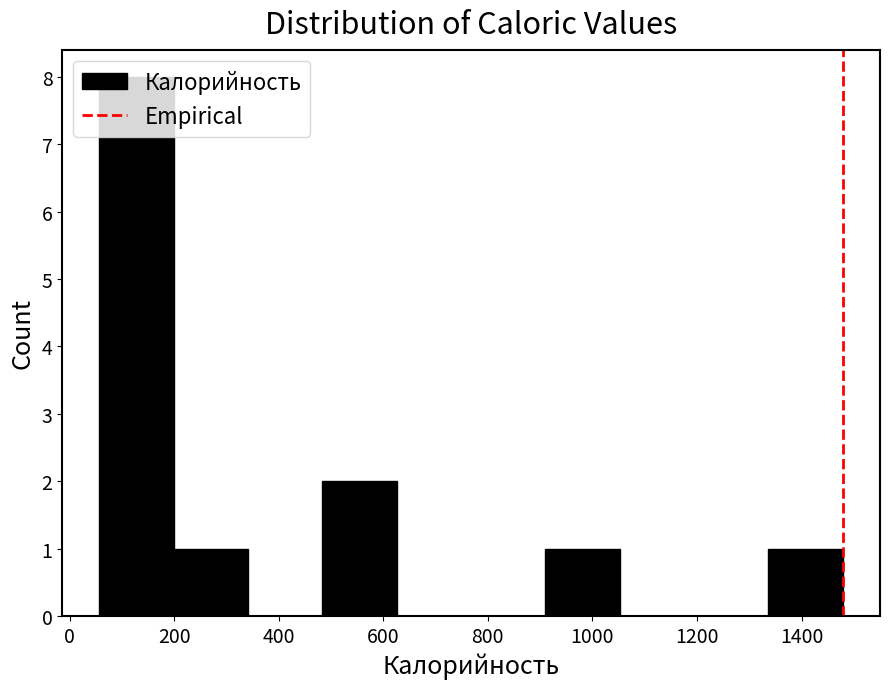

Reading left to right, list every bar in this chart as the range it spans on the x-axis followed by its height. Neither the bar edges nor the heights are printed on the chart, so give them approximately, as read against the axes.

60 to 200: 8
200 to 340: 1
340 to 480: 0
480 to 620: 2
620 to 760: 0
760 to 920: 0
920 to 1060: 1
1060 to 1200: 0
1200 to 1340: 0
1340 to 1480: 1